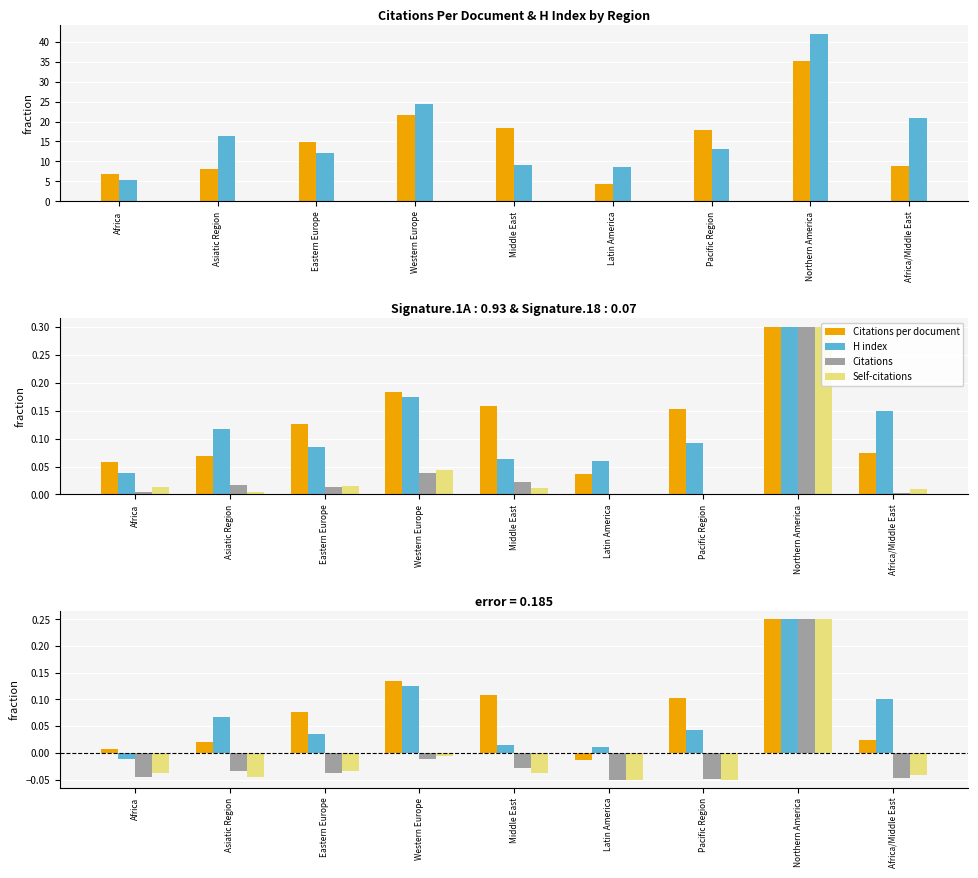

Which series changed the most between Pacific Region and Africa/Middle East?

Citations per document